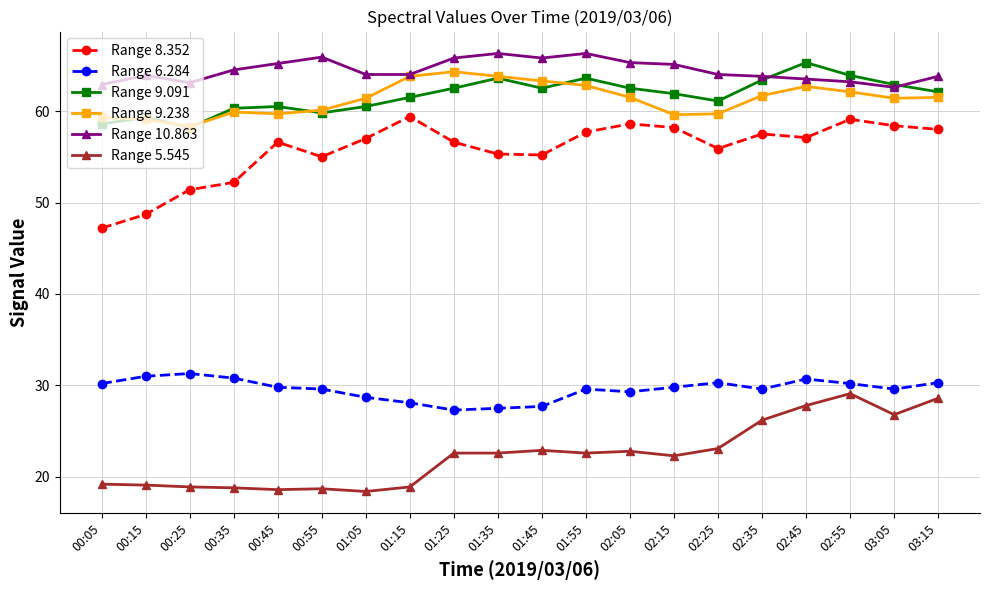

The Range 6.284 series shows 37.2 at 01:45. True or false?

False